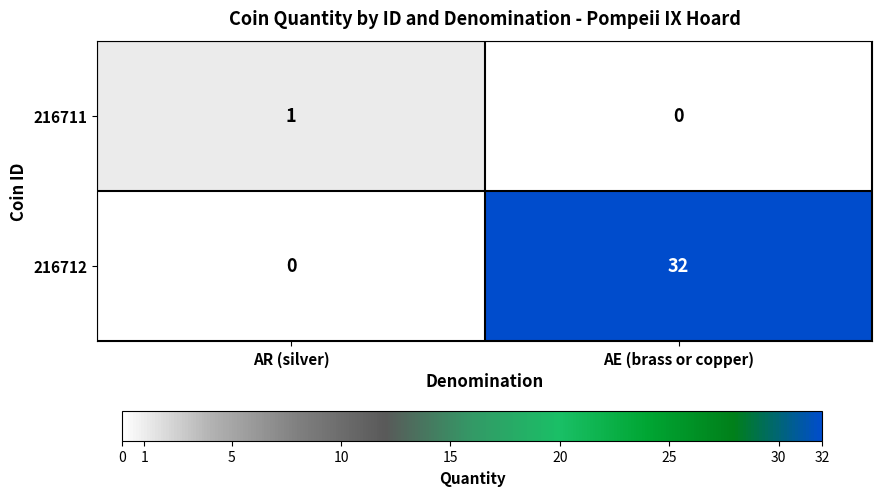

List the series in order of their peak value, lowest first.

216711, 216712